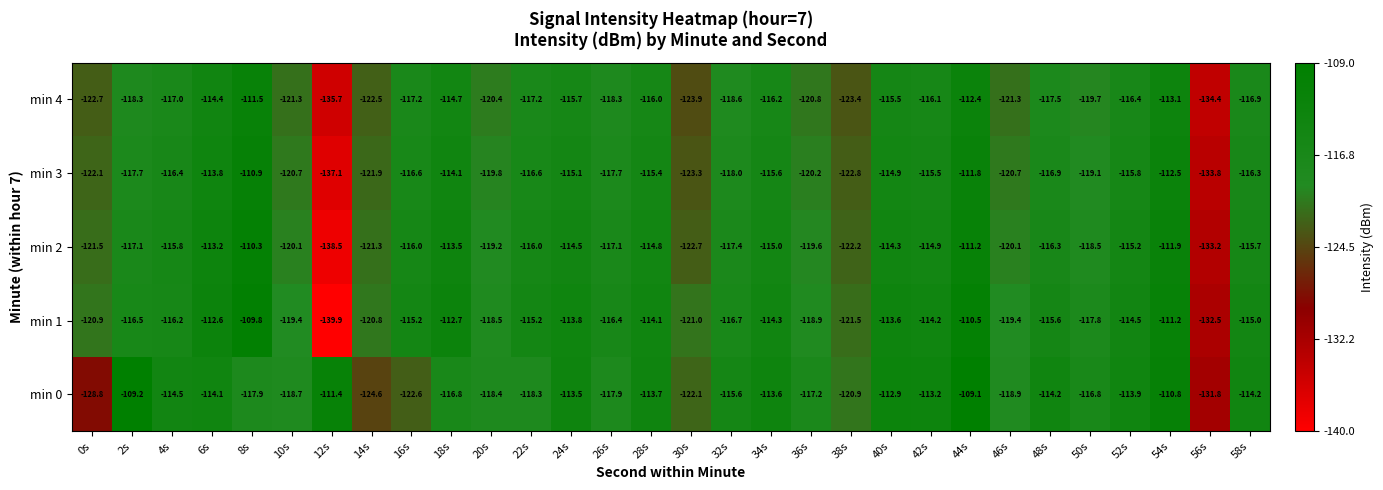

Which series has the largest total across all categories?

min 0